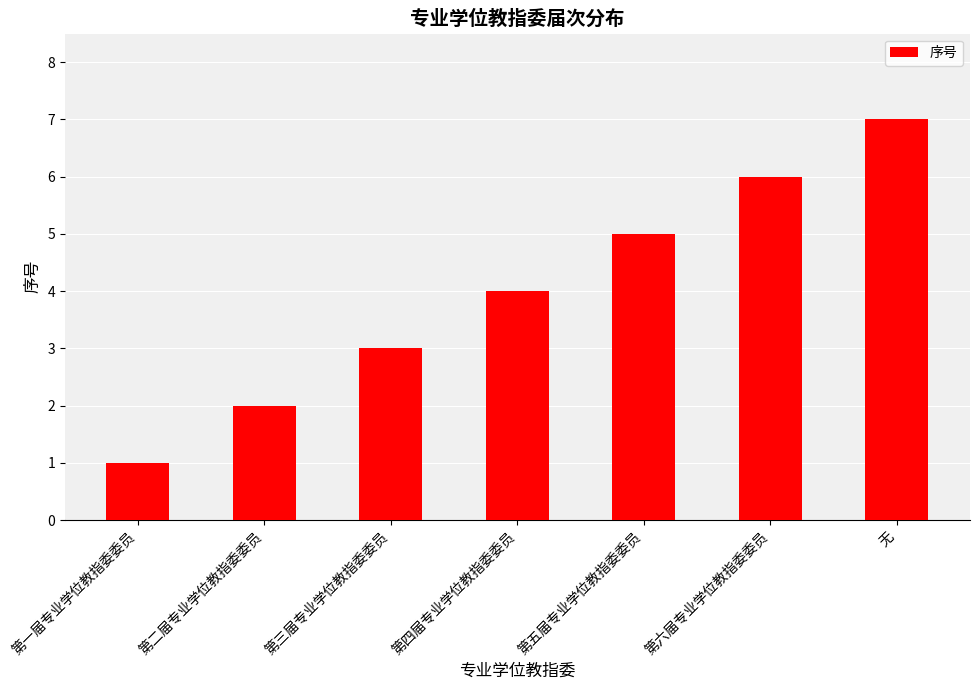

What is the change in value from 第一届专业学位教指委委员 to 第六届专业学位教指委委员?

+5